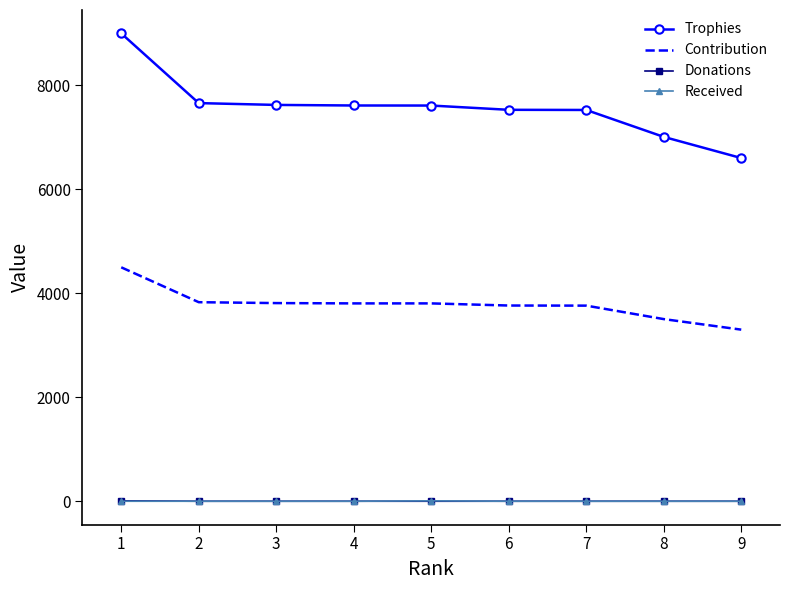

Which series has the largest total across all categories?

Trophies